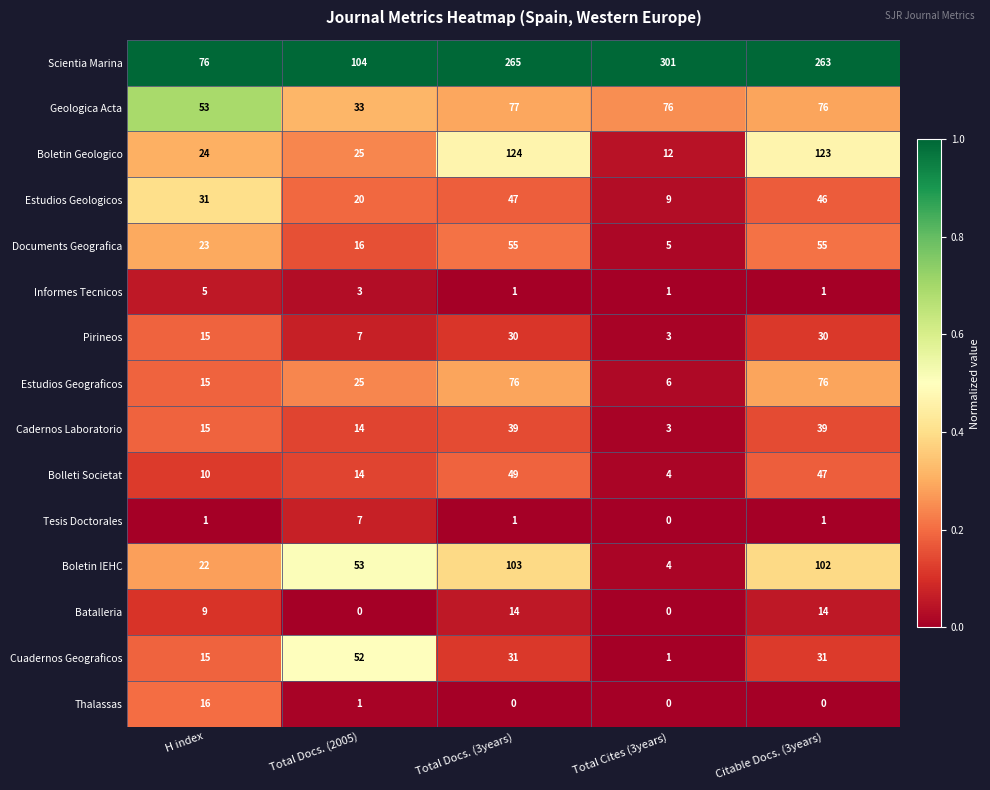

What is the difference between the second highest and second lowest values in the Batalleria series?

14